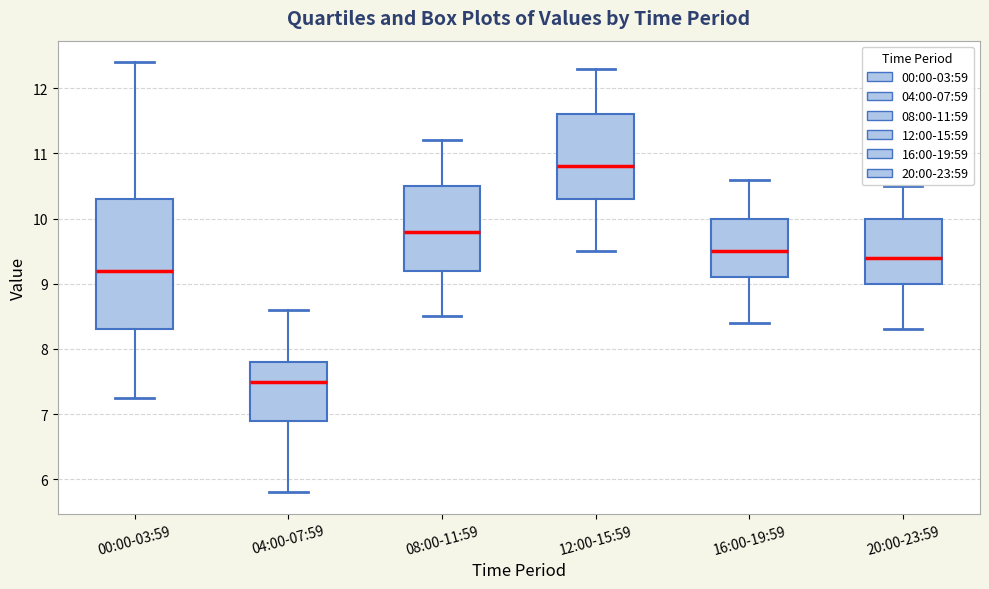

Where does the upper whisker of the box for 08:00-11:59 end on the y-axis? The values are not printed on the chart, so give them approximately, as read against the axis.

11.2